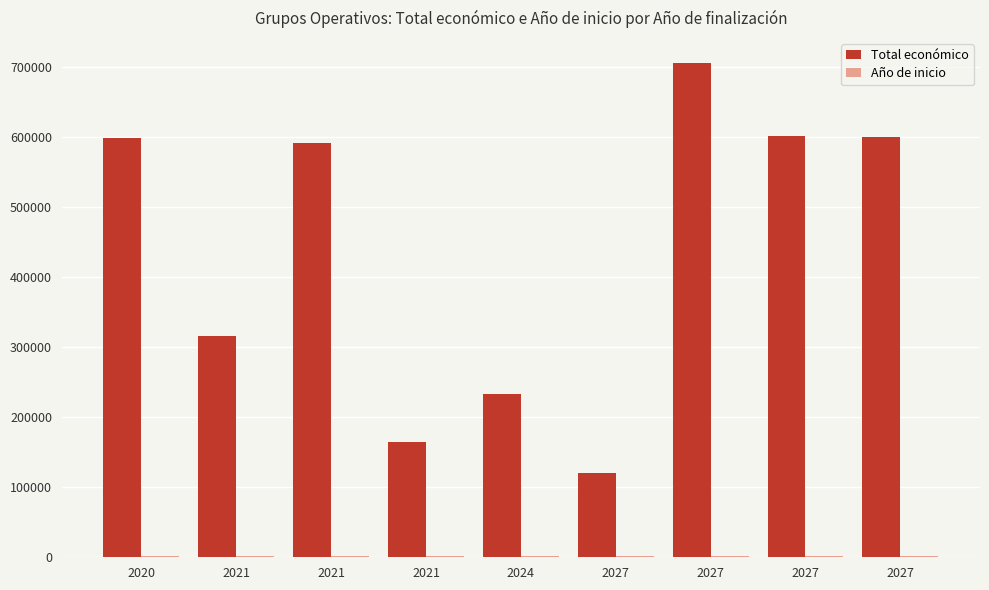

List the series in order of their overall mean, lowest first.

Año de inicio, Total económico